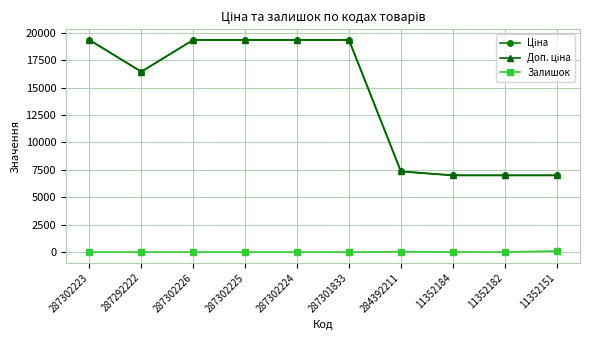

Where is the first local maximum for Залишок?

287302224